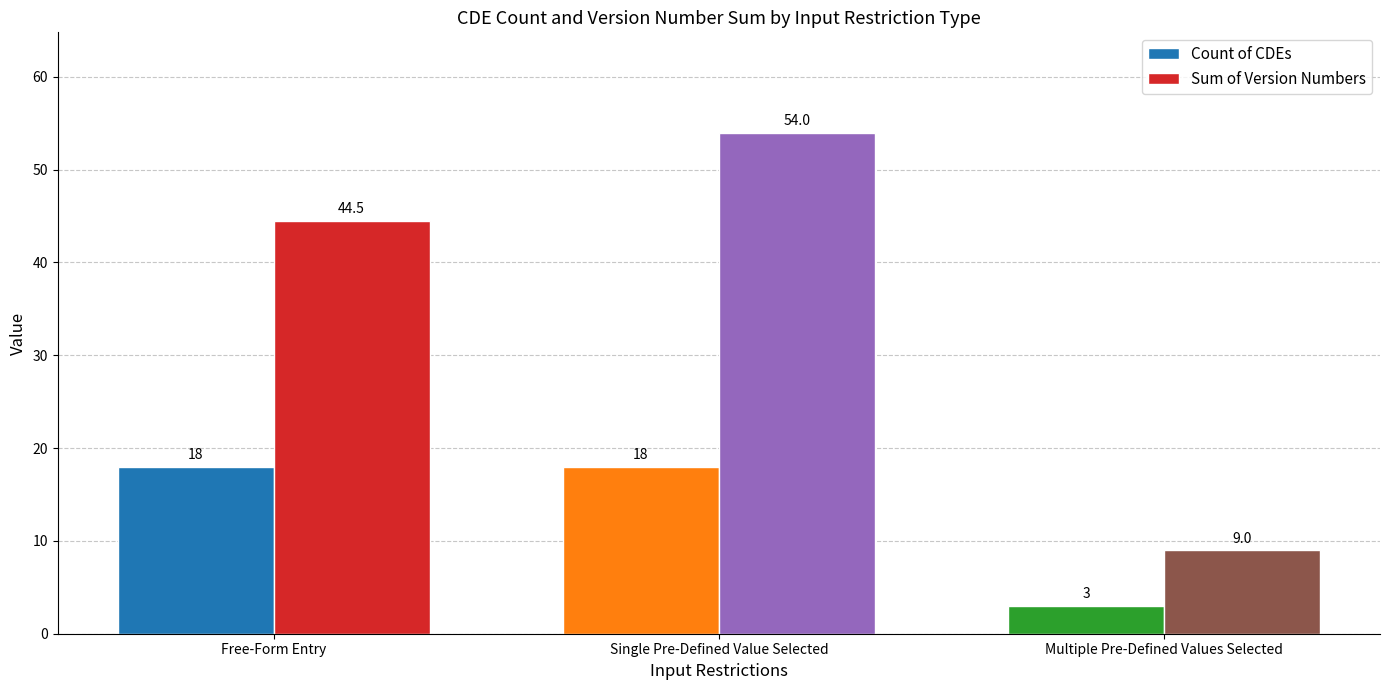

Reading left to right, what are all the values shown in this chart?

Count of CDEs: Free-Form Entry=18.0	Single Pre-Defined Value Selected=18.0	Multiple Pre-Defined Values Selected=3.0
Sum of Version Numbers: Free-Form Entry=44.5	Single Pre-Defined Value Selected=54.0	Multiple Pre-Defined Values Selected=9.0